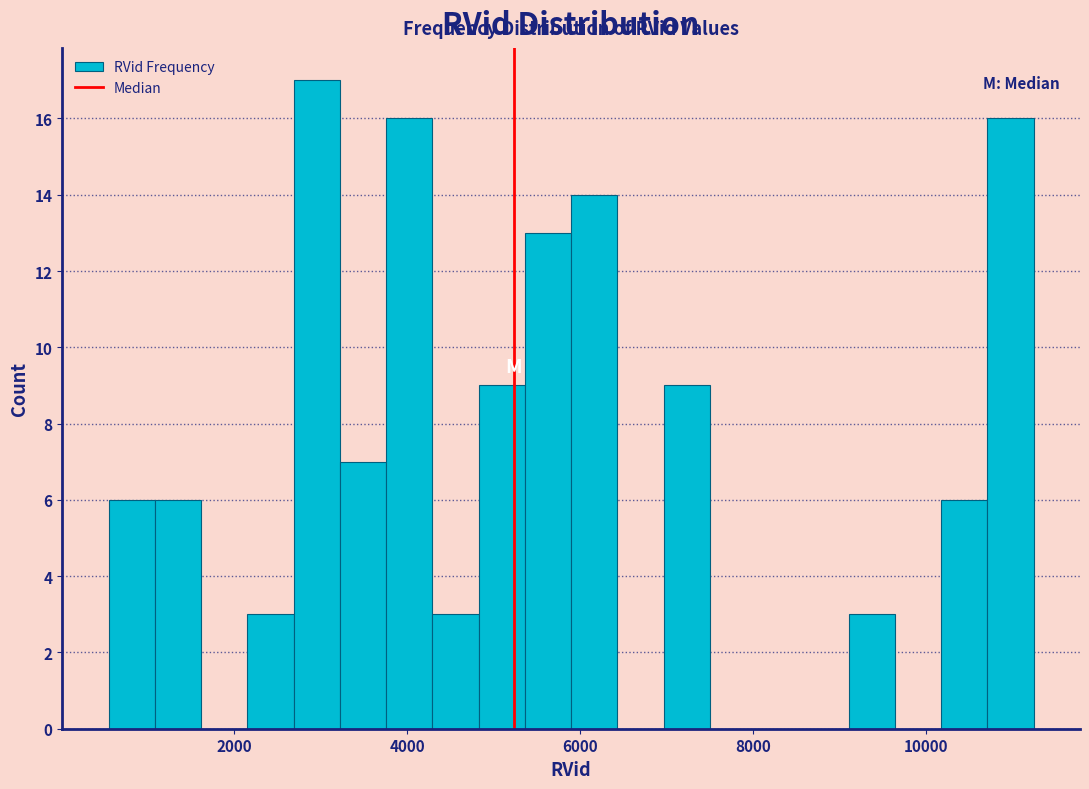

Read against the x-axis, roughly where is the centre of the tallest bar?

3000